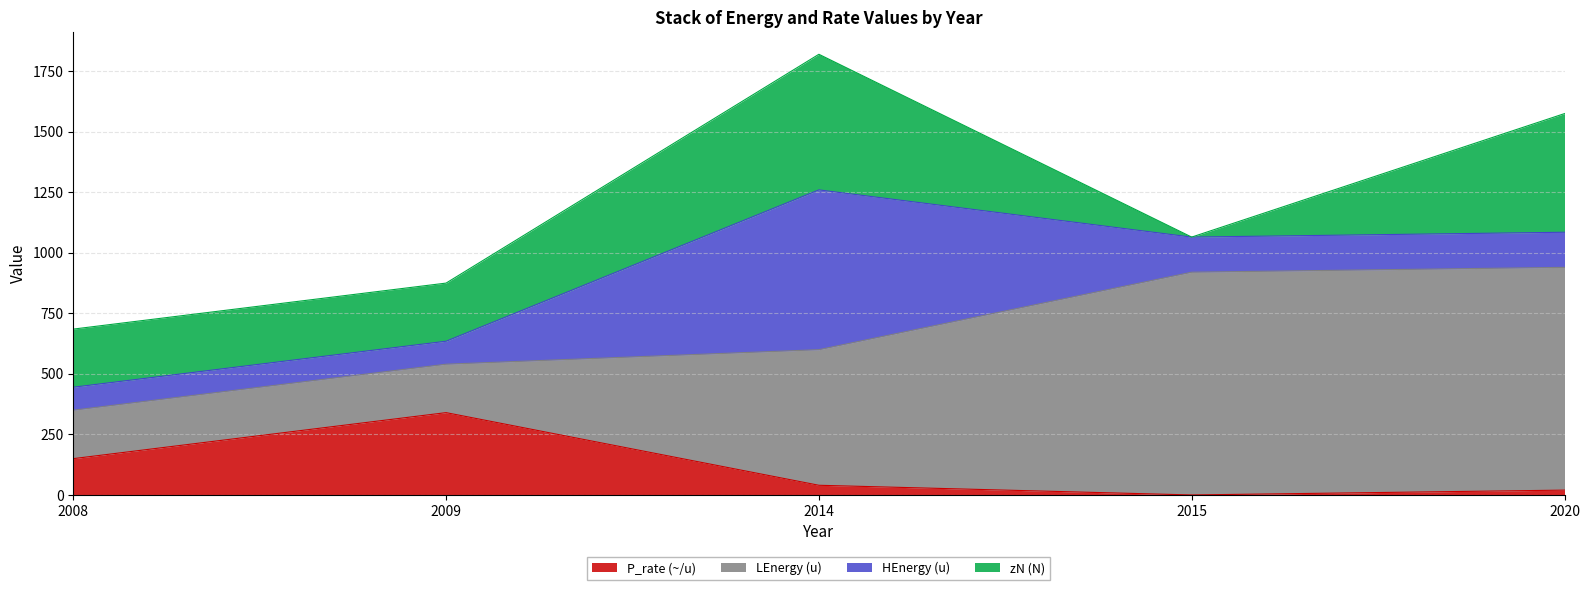

Is it true that zN (N) equals 34.5 at 2015?

False